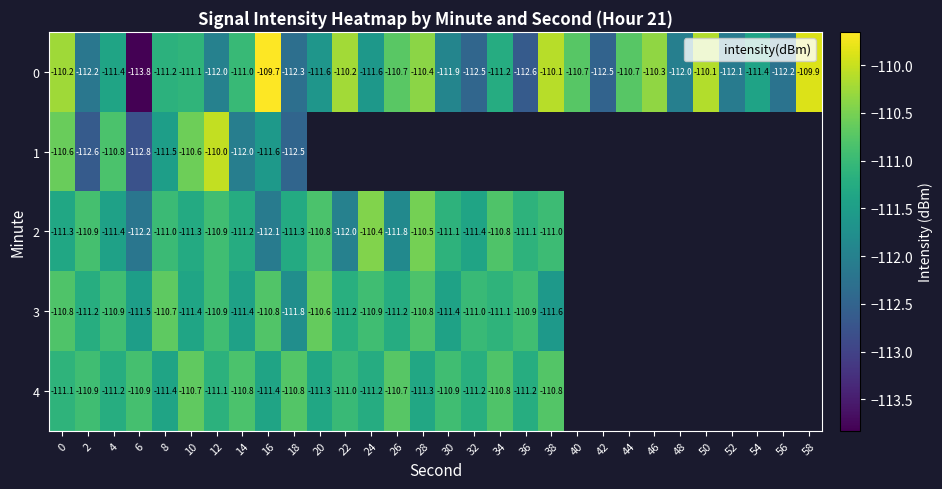

At which label does 2 reach its peak?

24